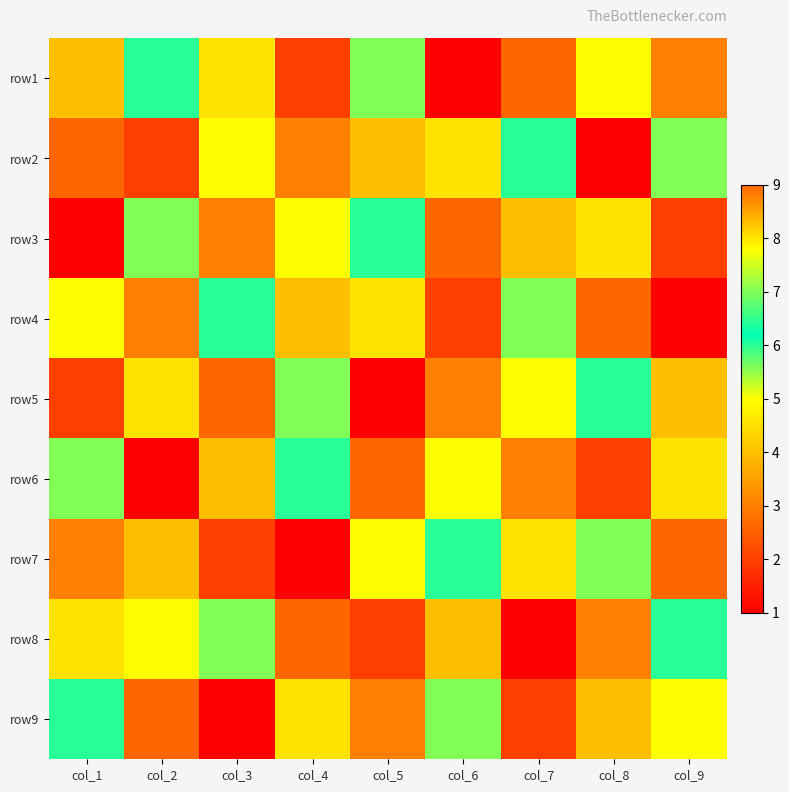

Which series changed the most between col_6 and col_8?

row2